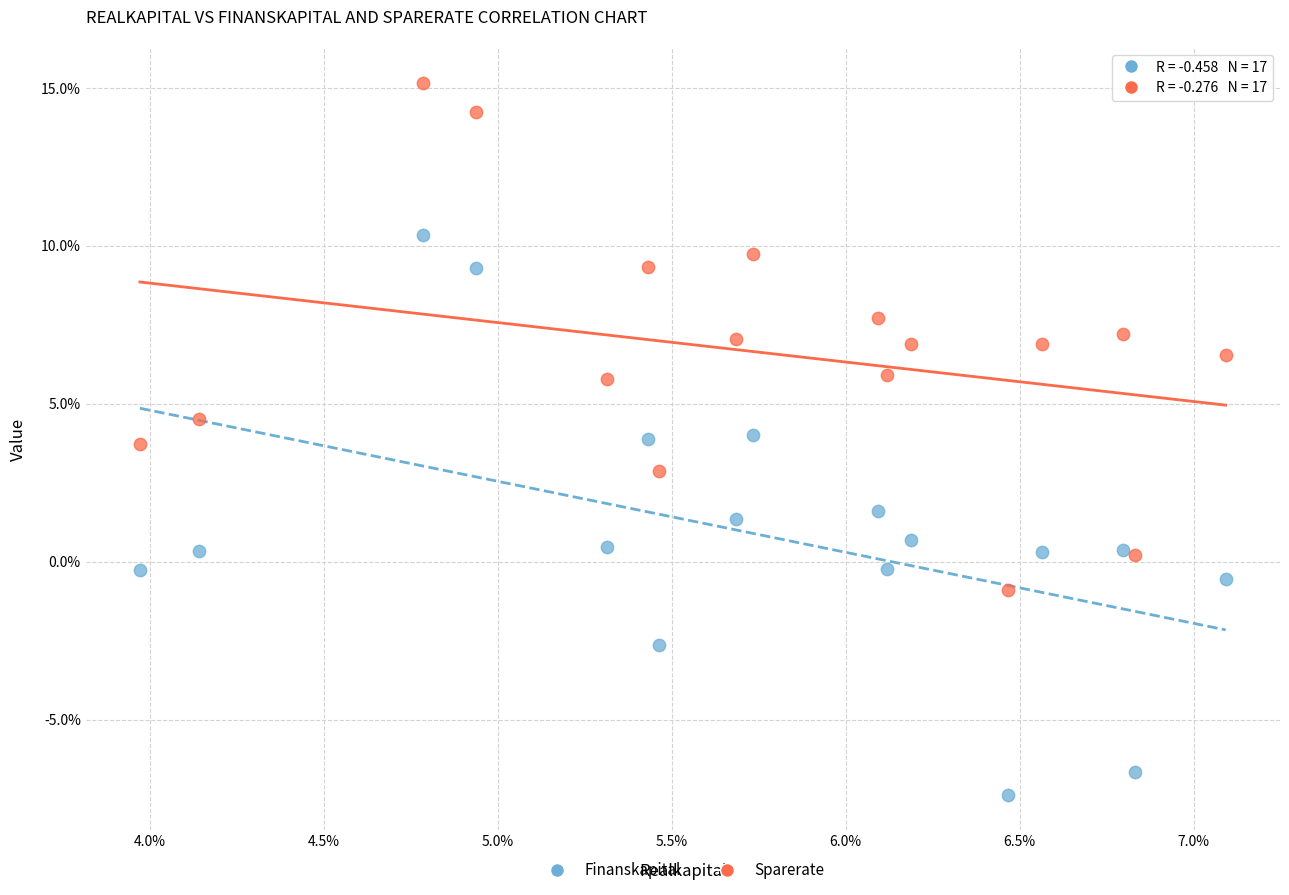

Which series has the widest spread of Y values?

Finanskapital